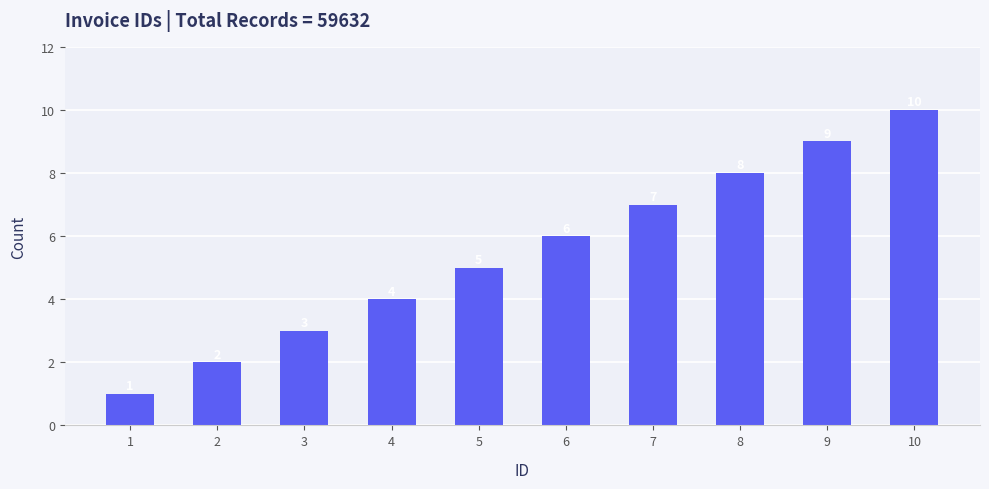

Which has a higher value, 10 or 1?

10